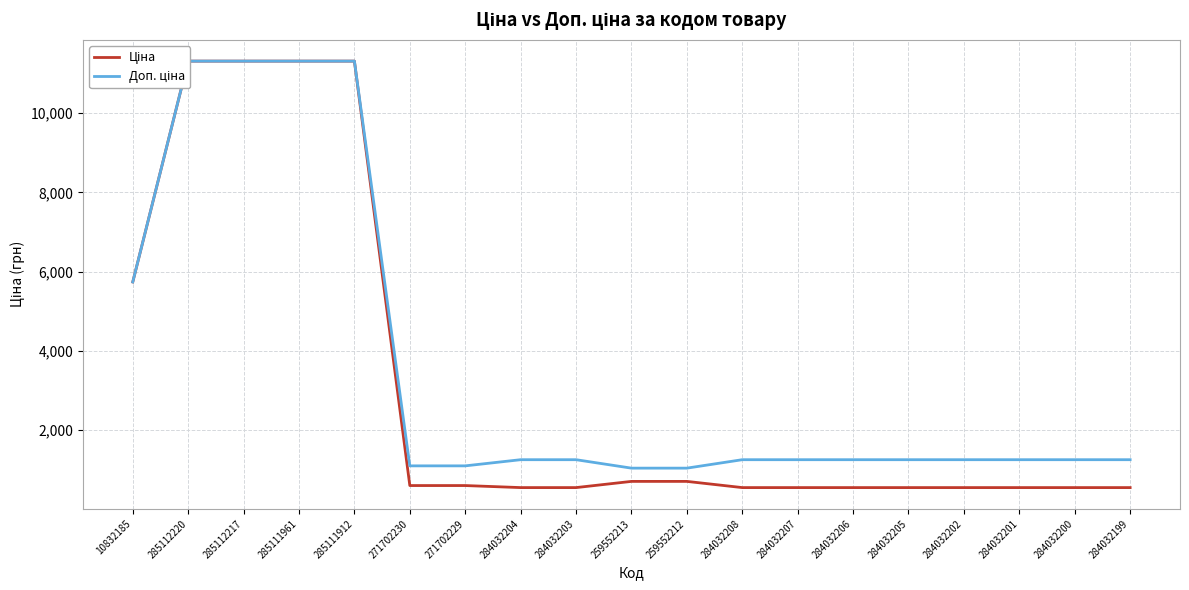

At which label does Доп. ціна first exceed 1249?

10832185